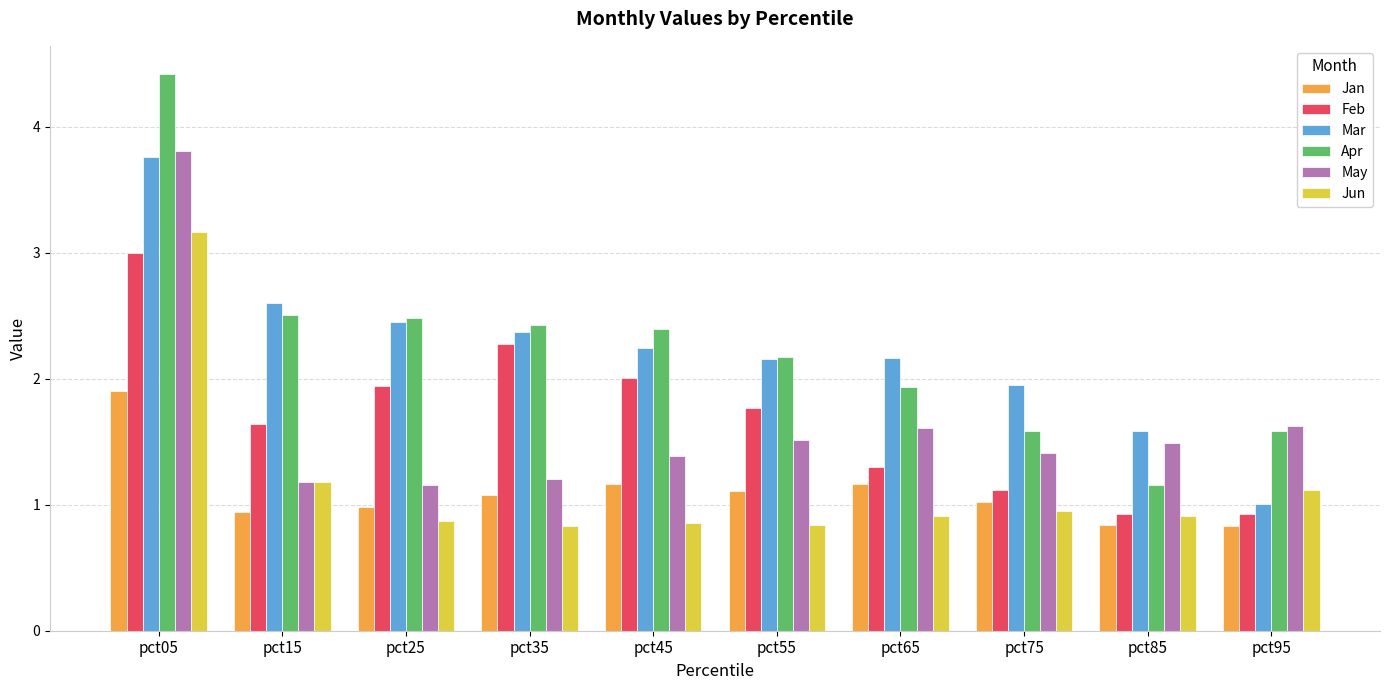

What is the value of the Jan bar at the 9th from the left?

0.8